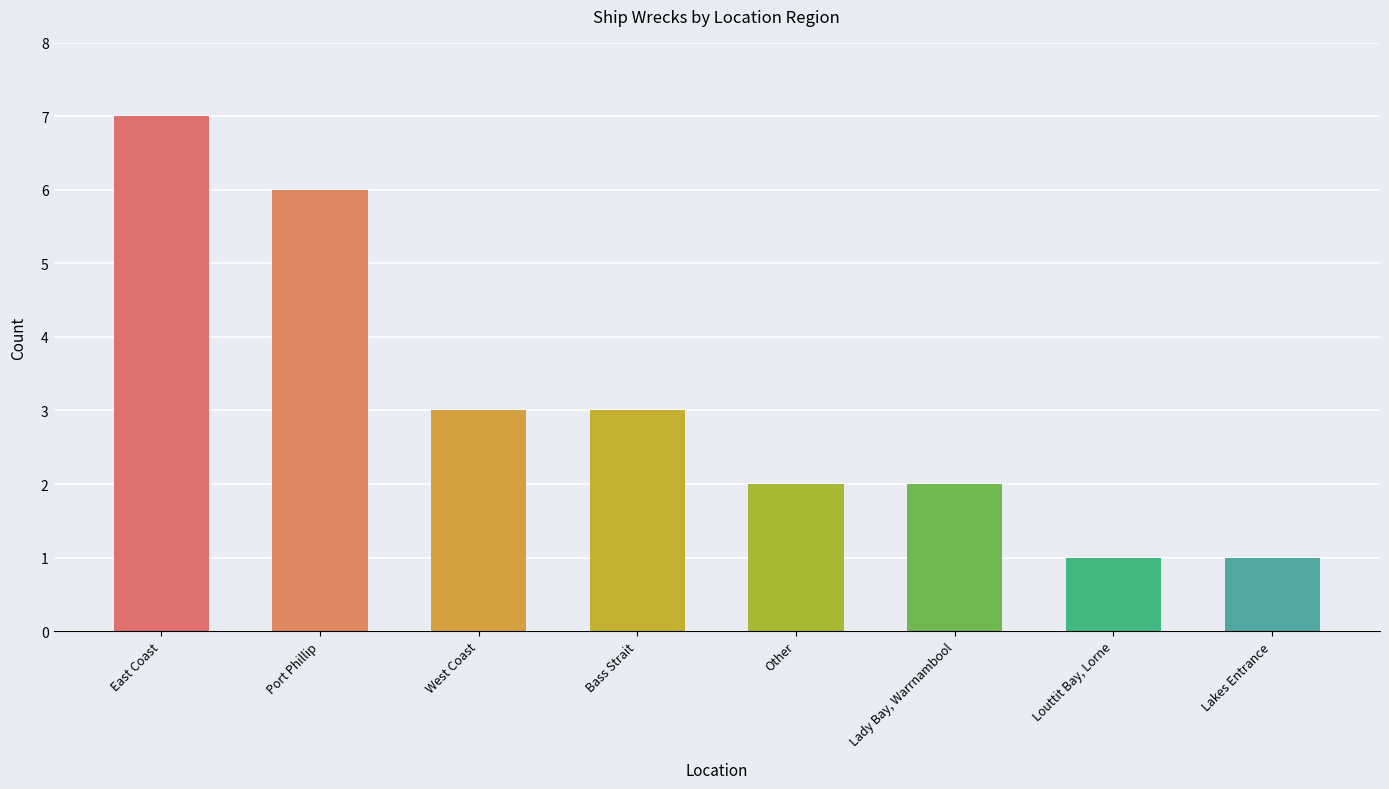

What is the value of the 6th bar from the left?

2